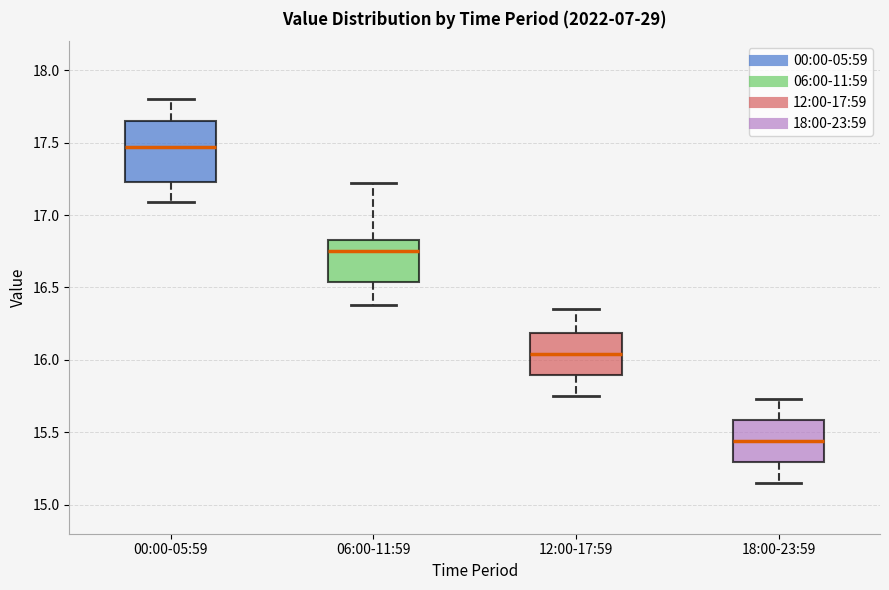

Where is the lower edge of the box for 06:00-11:59 on the y-axis? The values are not printed on the chart, so give them approximately, as read against the axis.

16.55